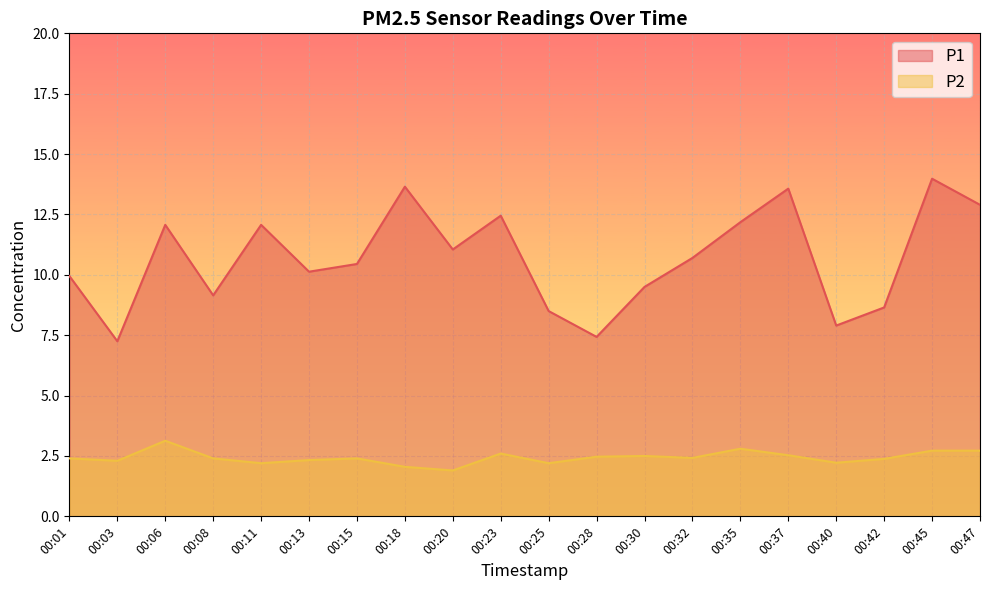

How many data points in P2 are above 2?

19